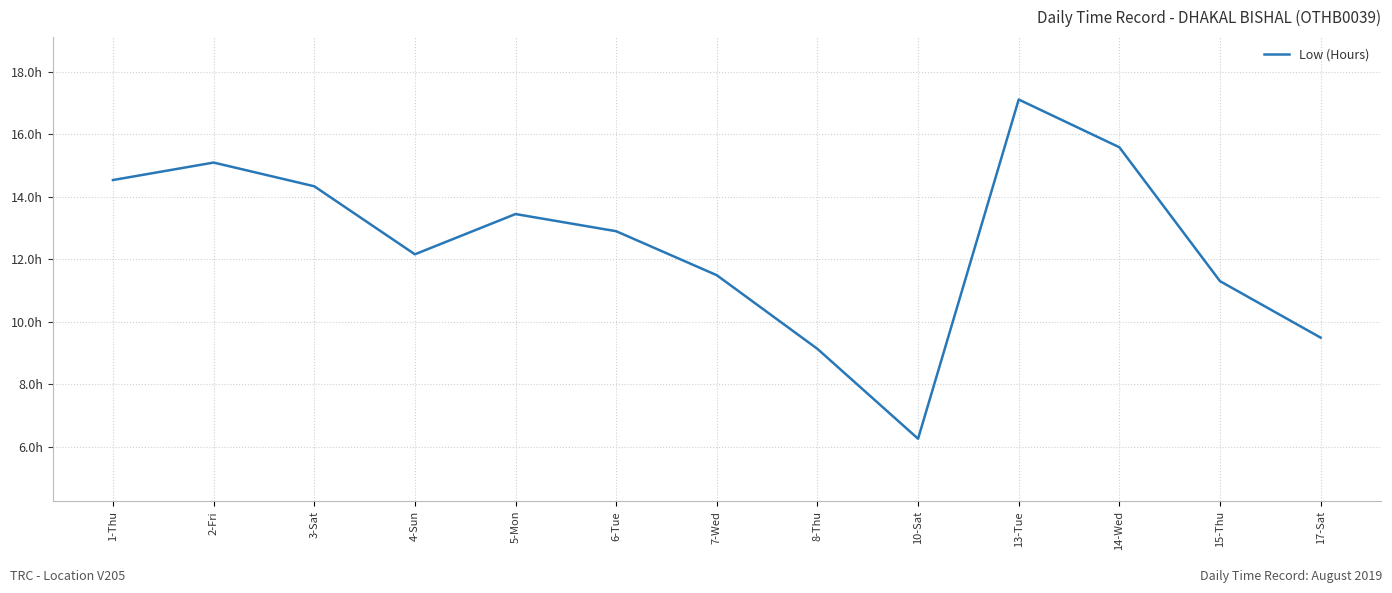

Is it true that the value at 15-Thu is 18.8?

False